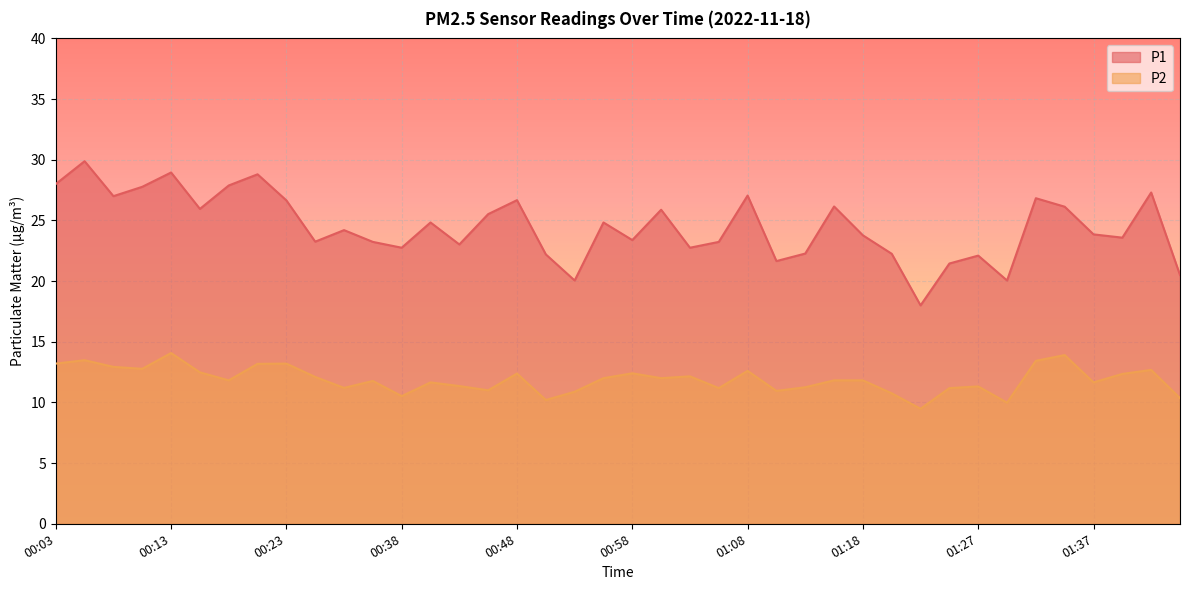

Is the value of P1 at 00:46 greater than the value of P2 at 00:23?

Yes